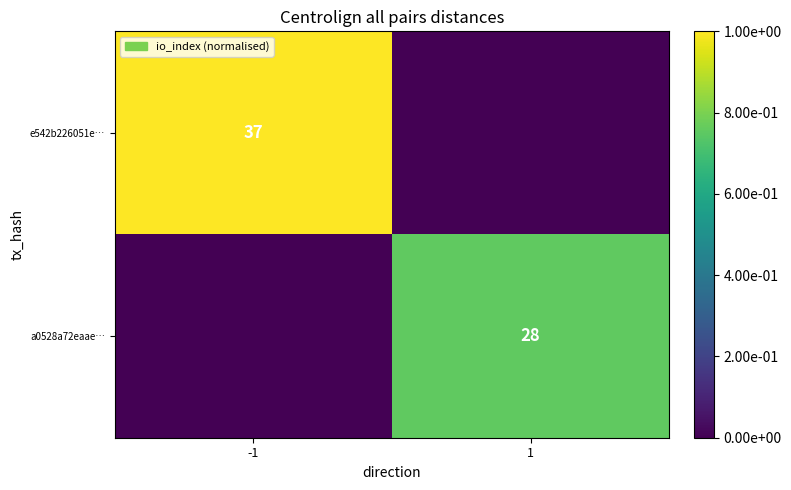

Which label corresponds to the largest value in the chart?

-1